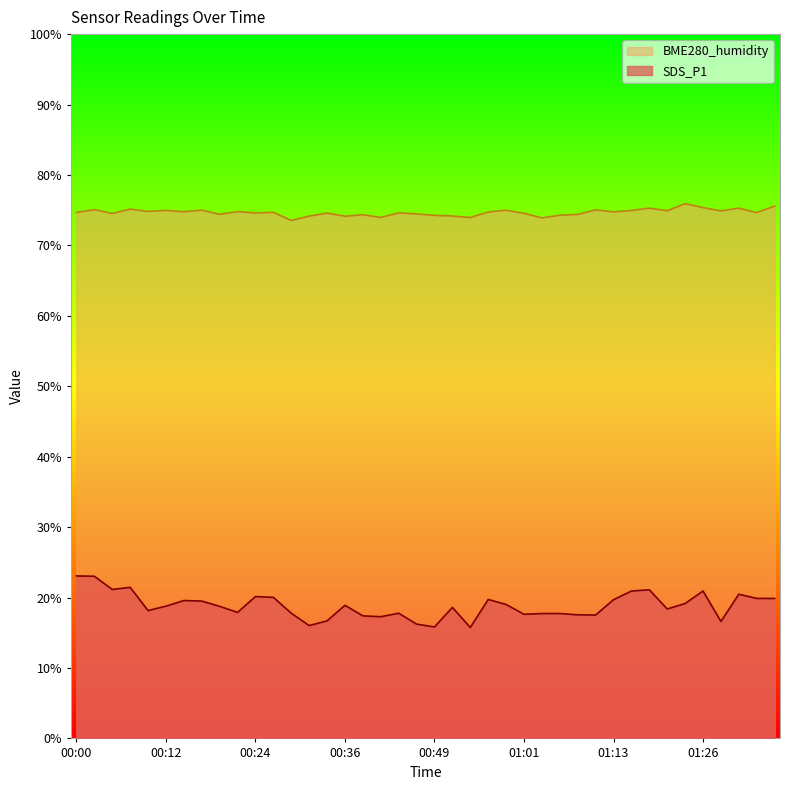

Rank the categories by BME280_humidity value from lowest to highest.

00:29, 01:03, 00:53, 00:41, 00:36, 00:32, 00:51, 00:49, 01:06, 00:39, 01:08, 00:19, 00:46, 00:05, 01:01, 00:34, 00:24, 00:44, 01:33, 00:00, 00:27, 00:56, 01:13, 00:15, 00:22, 00:10, 01:28, 01:21, 01:16, 00:12, 00:58, 00:17, 01:11, 00:02, 00:07, 01:18, 01:31, 01:26, 01:36, 01:23